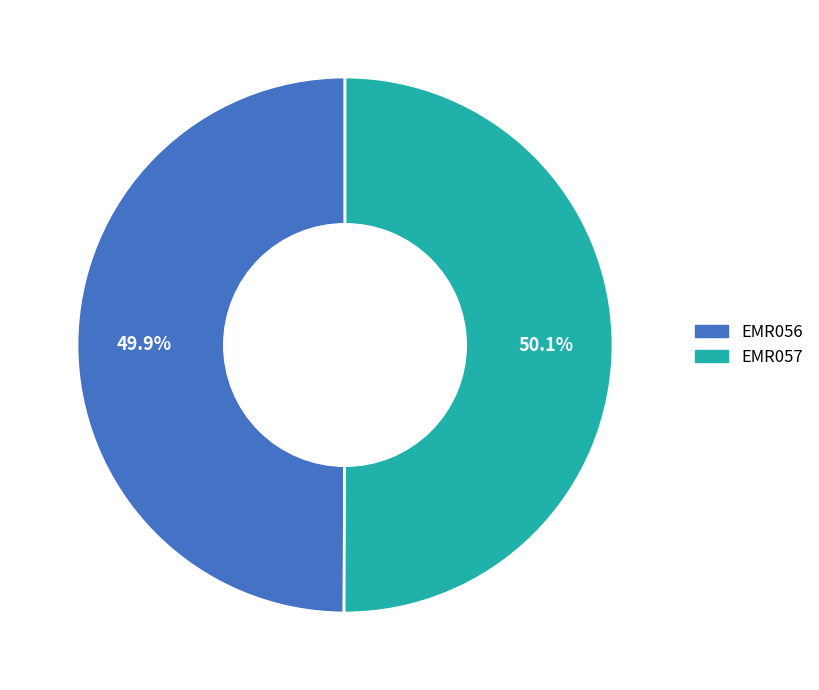

Is there any slice that represents more than half of the pie?

Yes